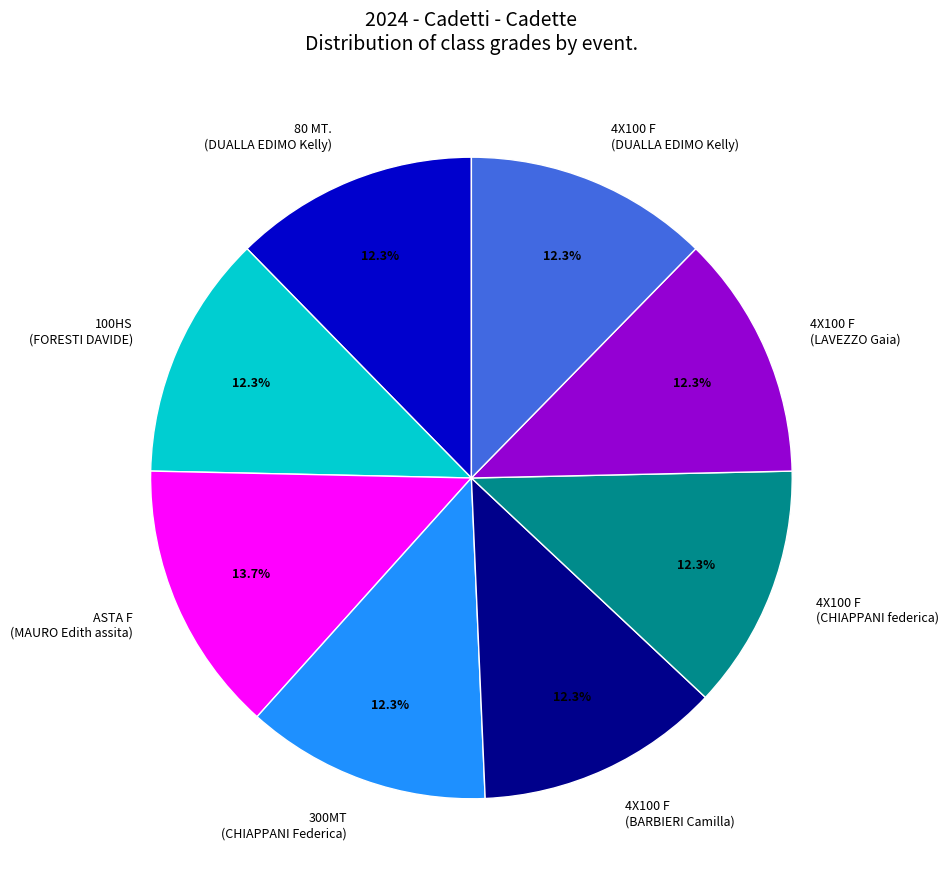

Do ASTA F (MAURO Edith assita) and 100HS (FORESTI DAVIDE) together represent more than half of the pie?

No